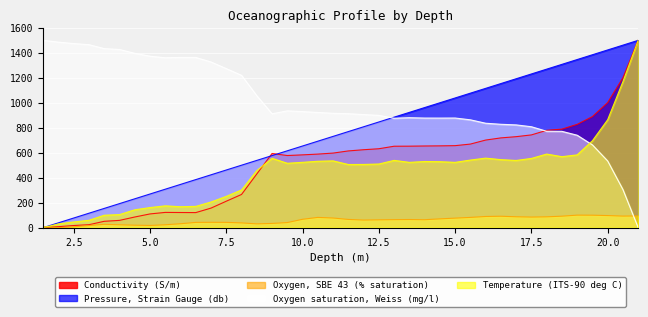

What position from the right is 6.0?

31